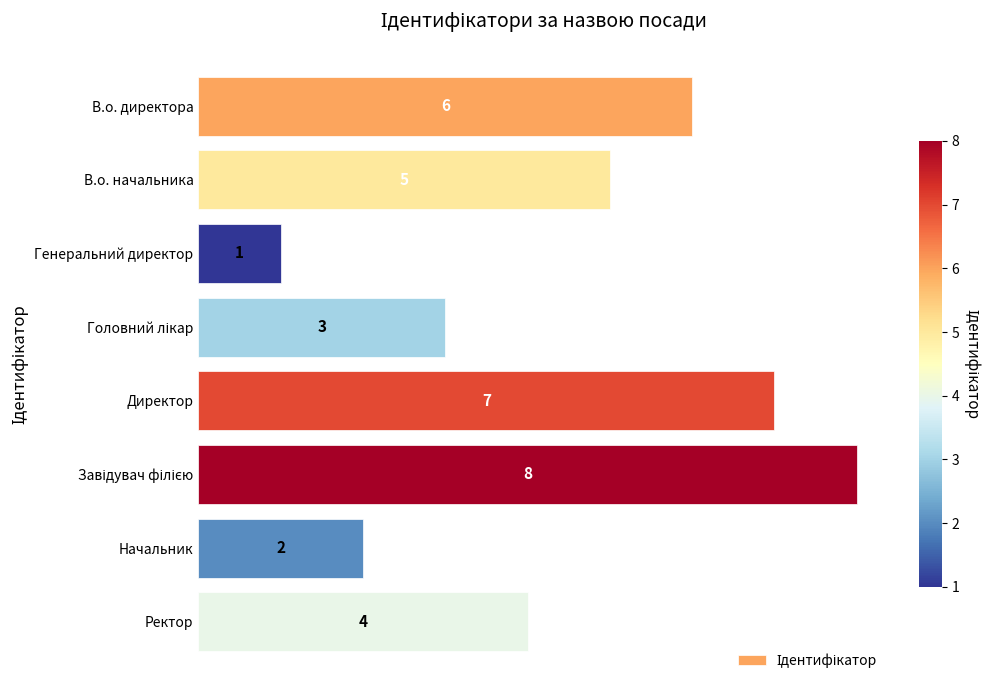

What is the difference between the maximum and second lowest values?

6